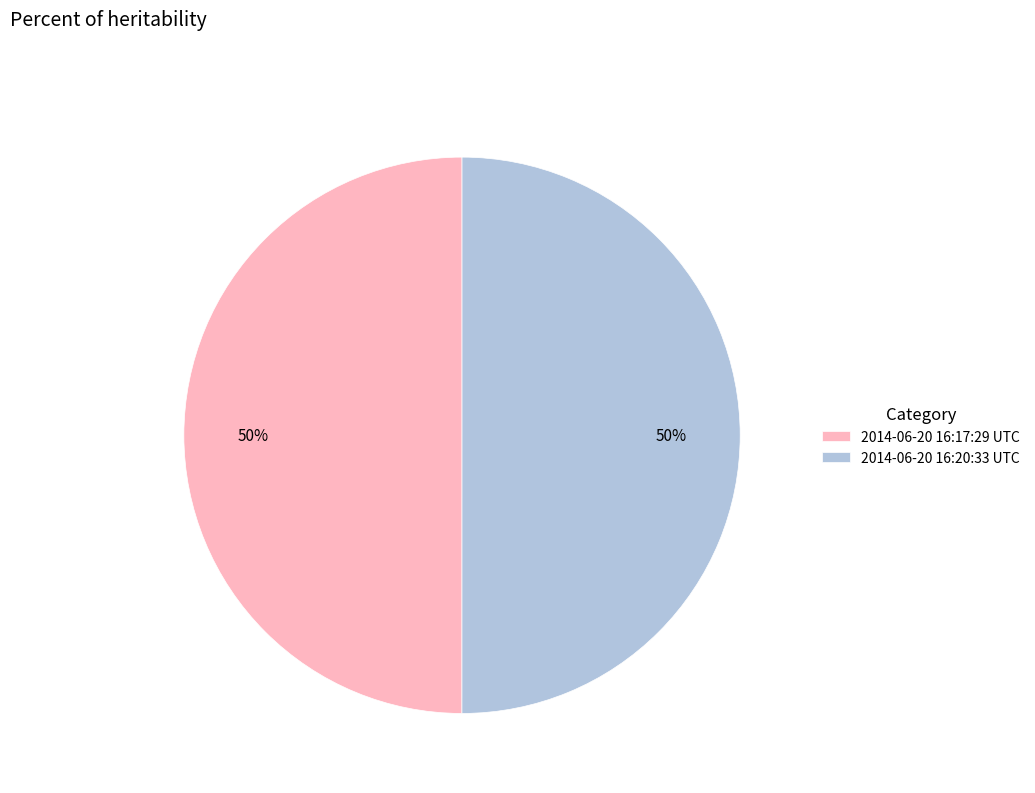

Do 2014-06-20 16:17:29 UTC and 2014-06-20 16:20:33 UTC together represent more than half of the pie?

Yes